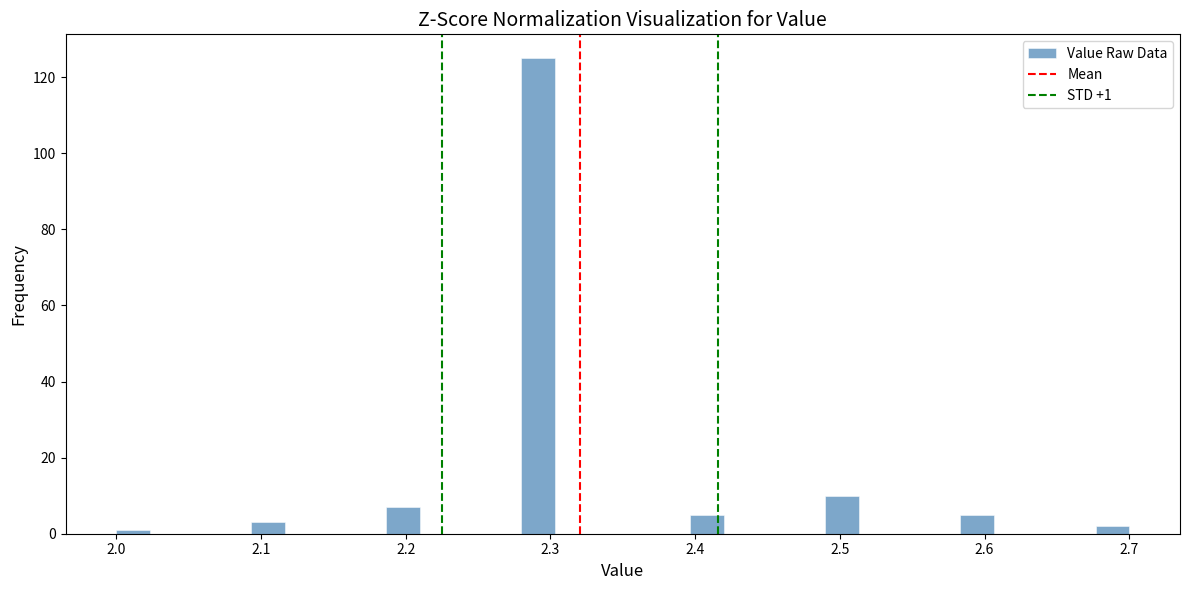

Around what value on the x-axis is the tallest bar? Give the approximate position of its centre, as read against the axis.

2.29